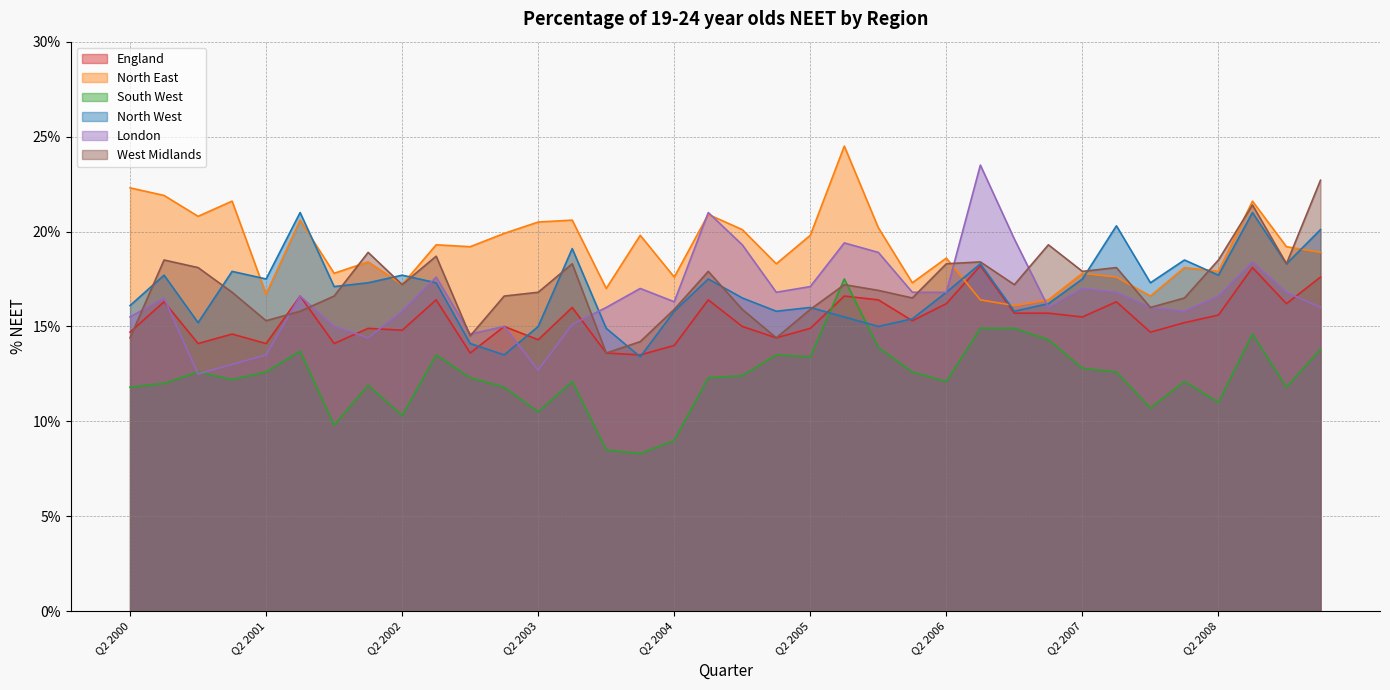

Does the chart have visible grid lines?

Yes